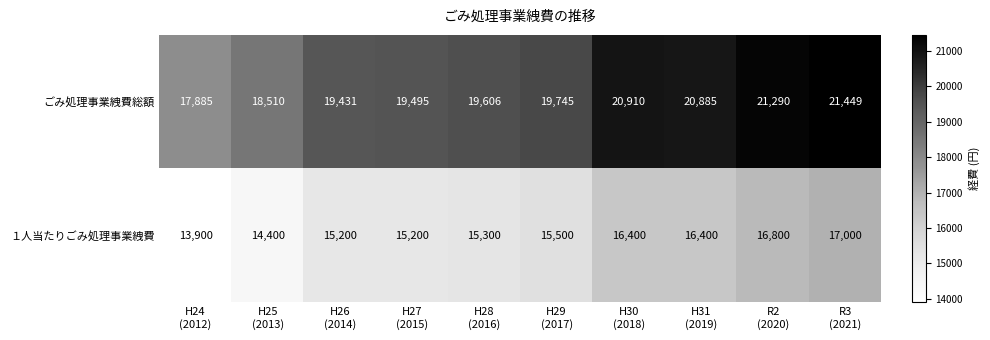

What is the highest value of the ごみ処理事業絏費総額 series?

21449